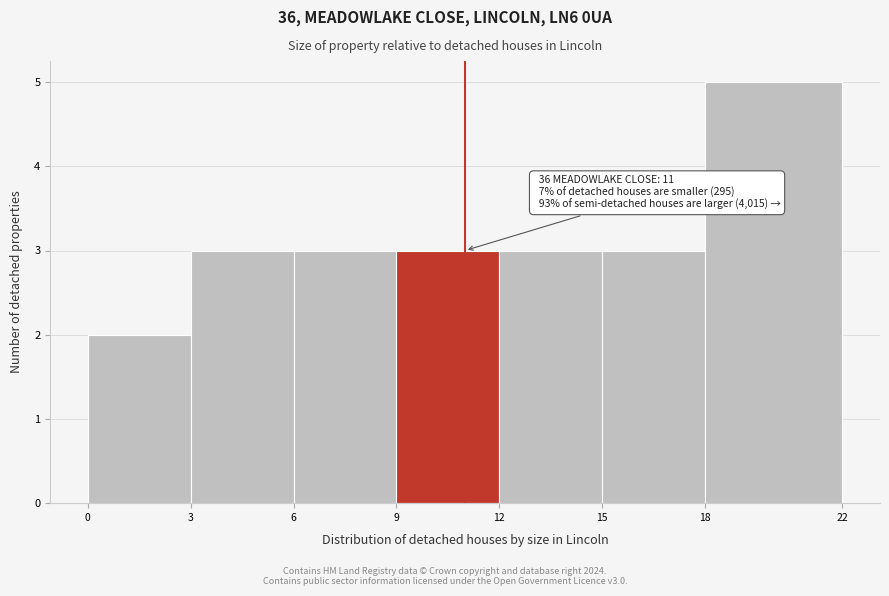

Over which range of the x-axis is the bar tallest?

18 to 22